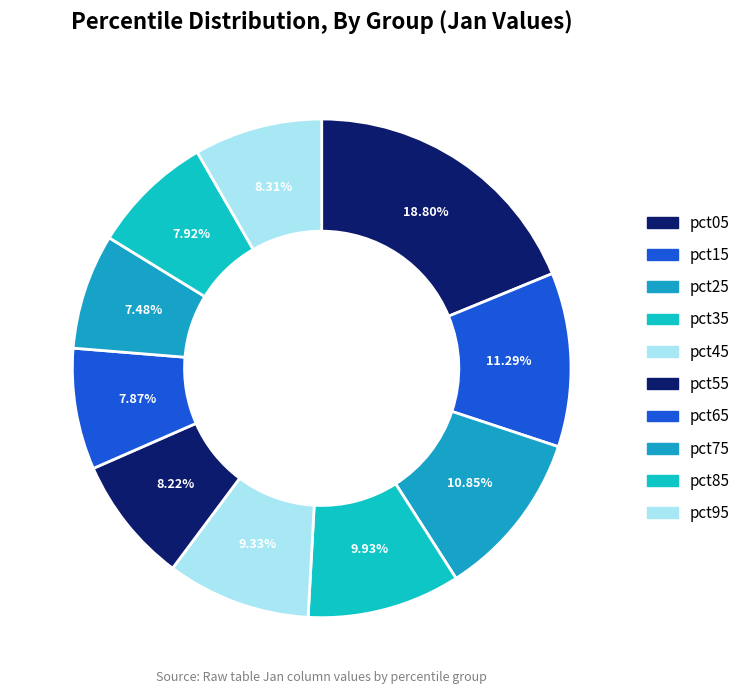

What percentage do pct95 and pct55 together represent?

16.5%